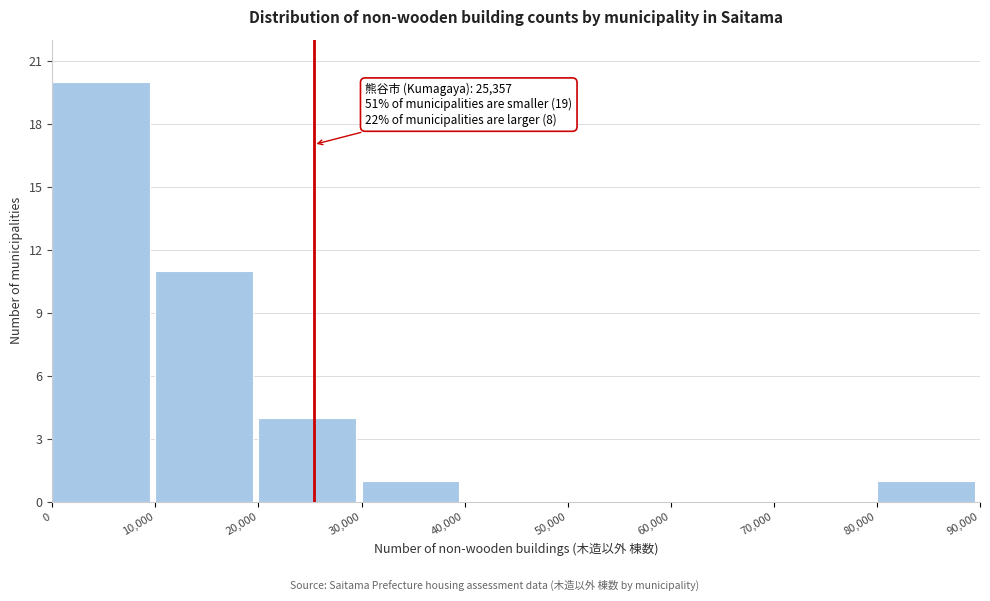

Which range on the x-axis has the tallest bar?

0 to 10,000